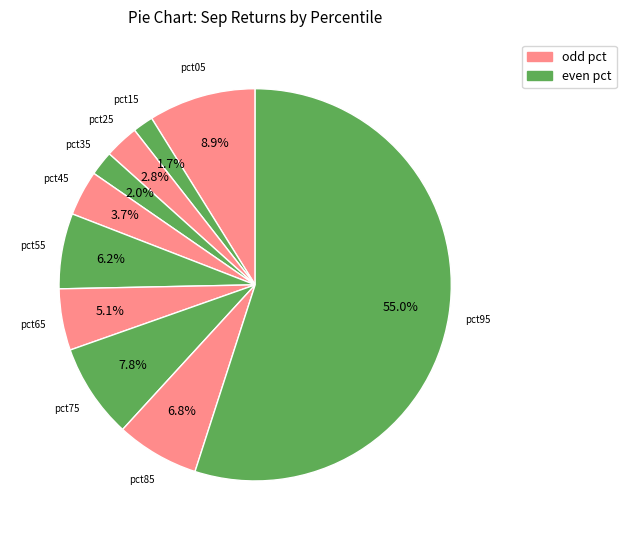

How many slices are in this pie chart?

10